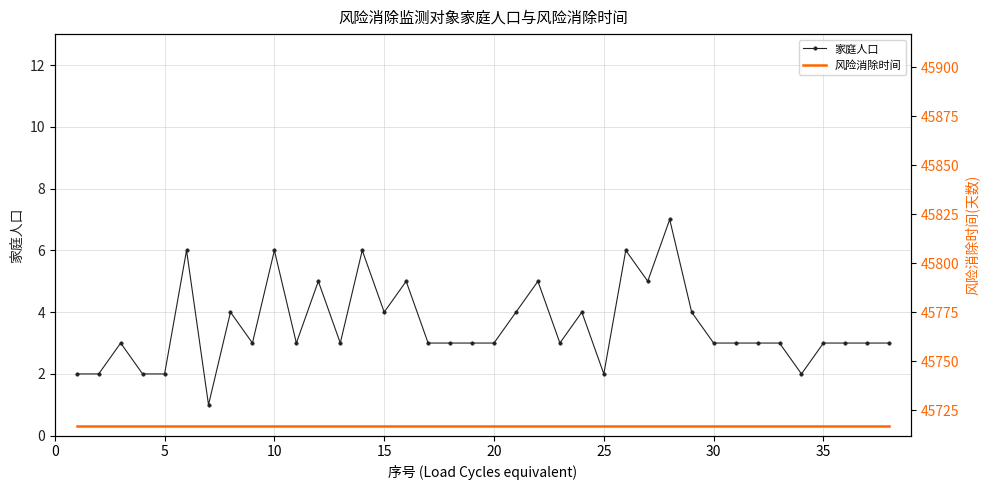

True or false: 家庭人口 has more than 2 interior local peaks.

True